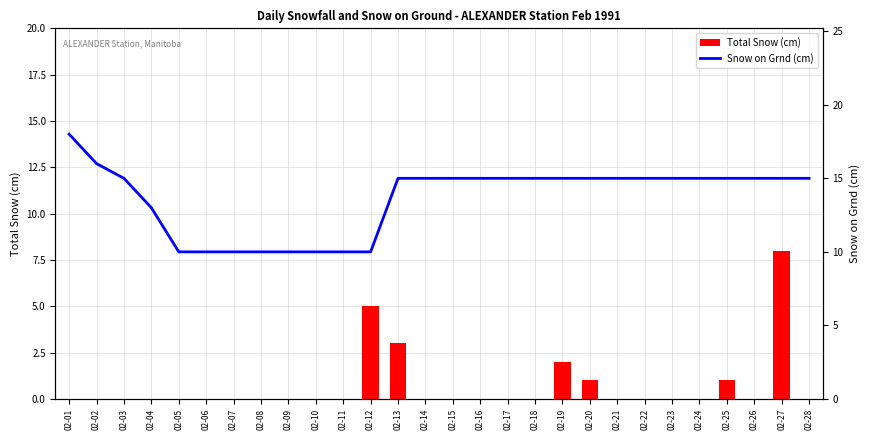

How many series are shown in this chart?

2